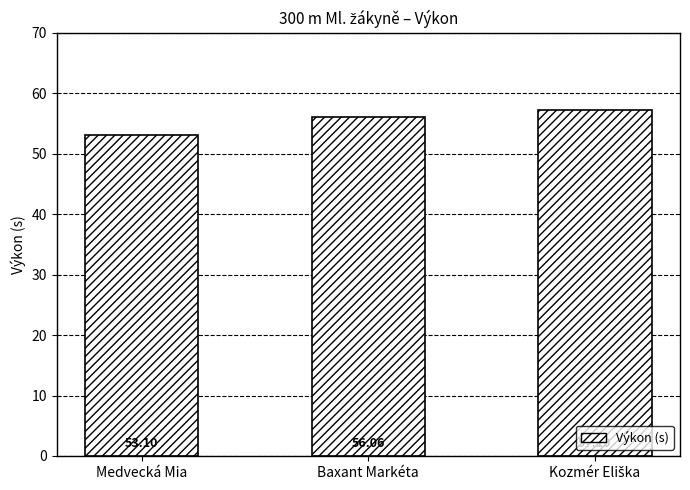

What is the label of the 2nd bar from the right?

Baxant Markéta